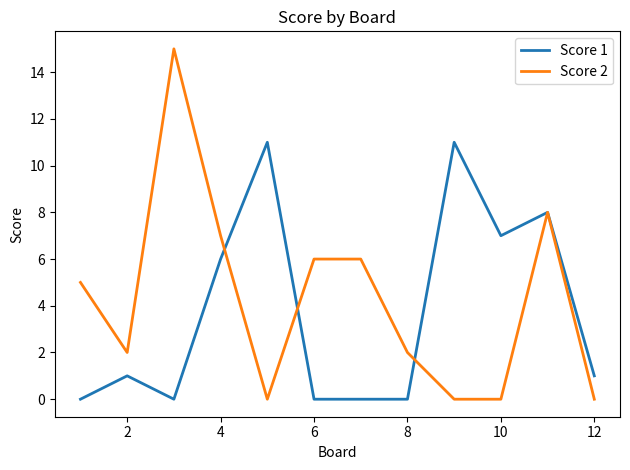

Rank the series by their maximum value, from lowest to highest.

Score 1, Score 2